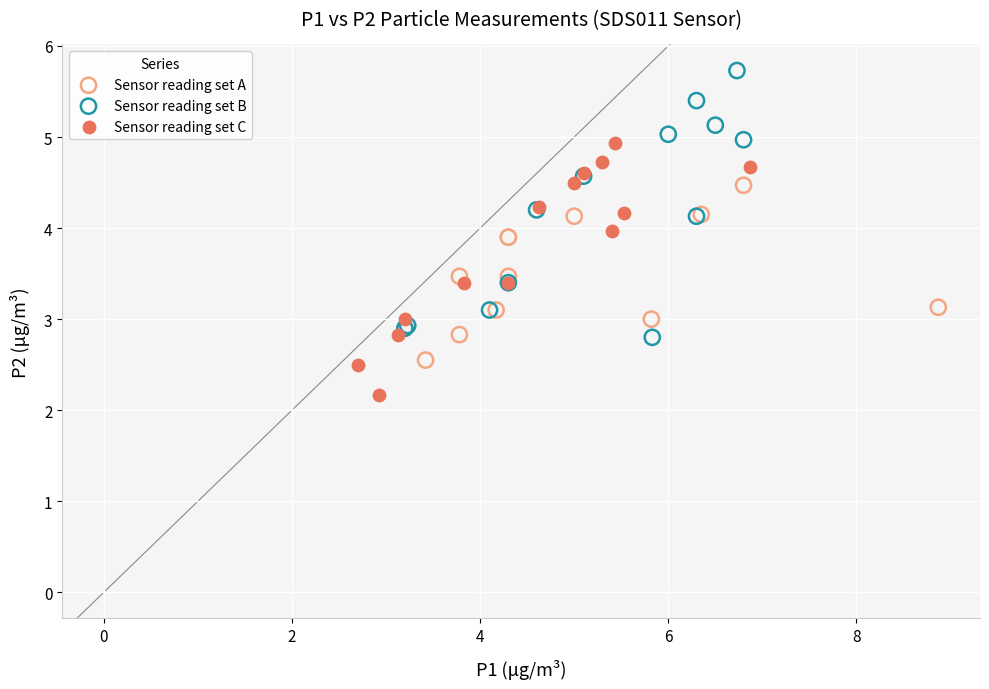

Which series reaches the minimum Y coordinate?

Sensor reading set C